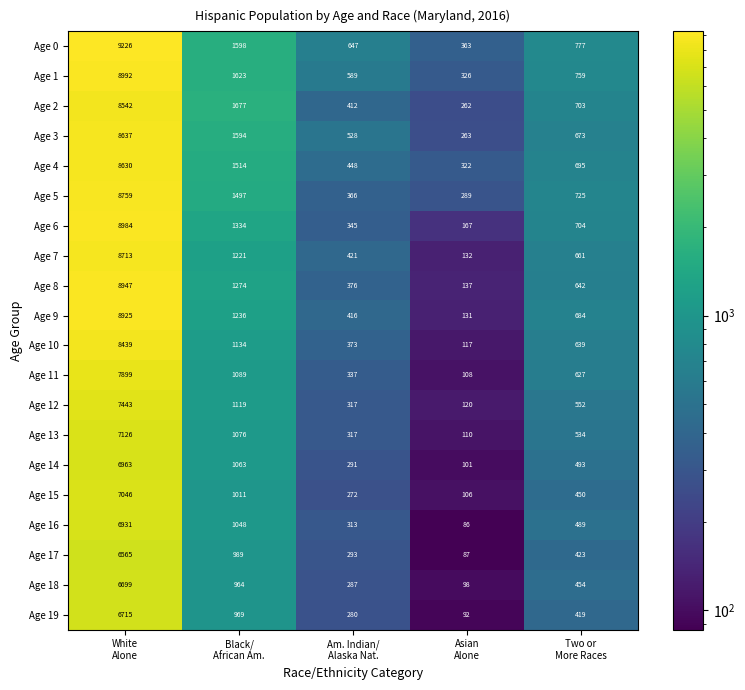

What is the smallest value displayed?

86